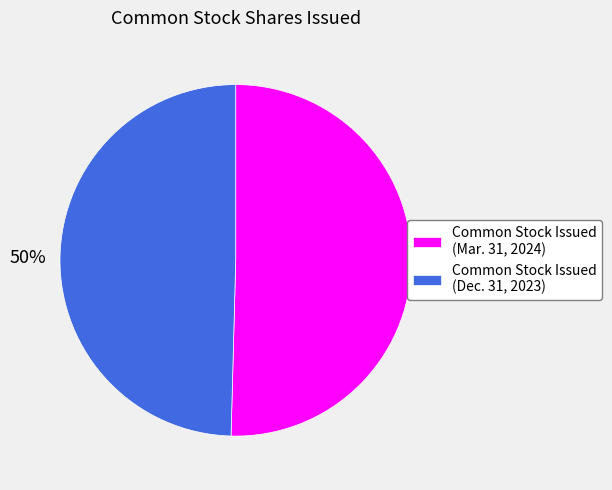

Is the sum of Common Stock Issued (Dec. 31, 2023) and Common Stock Issued (Mar. 31, 2024) greater than half?

Yes